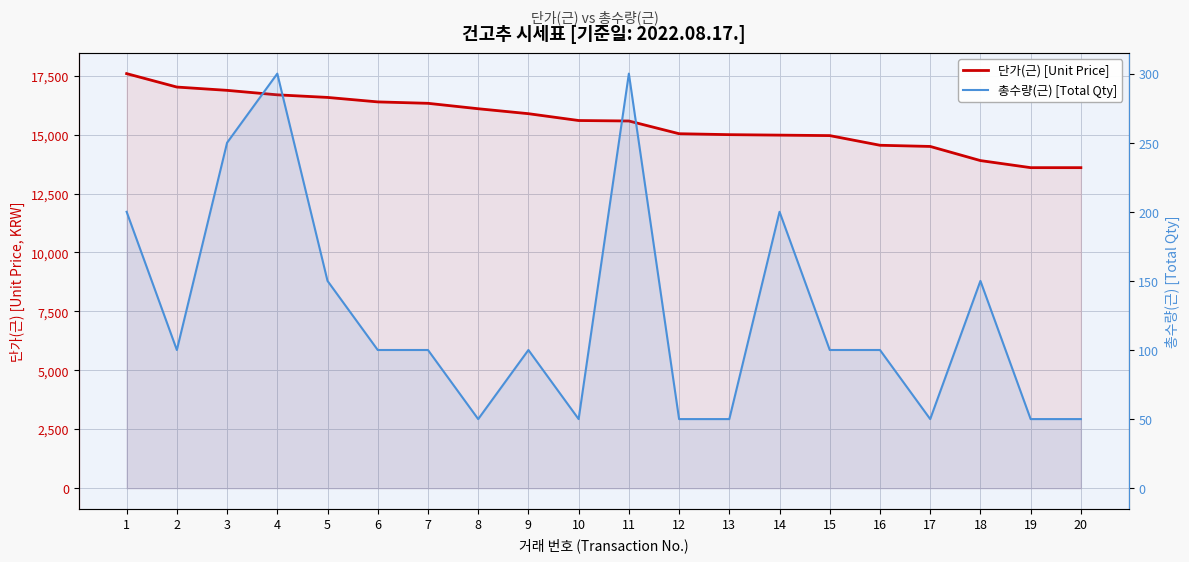

At which label does 총수량(근) [Total Qty] reach its peak?

4